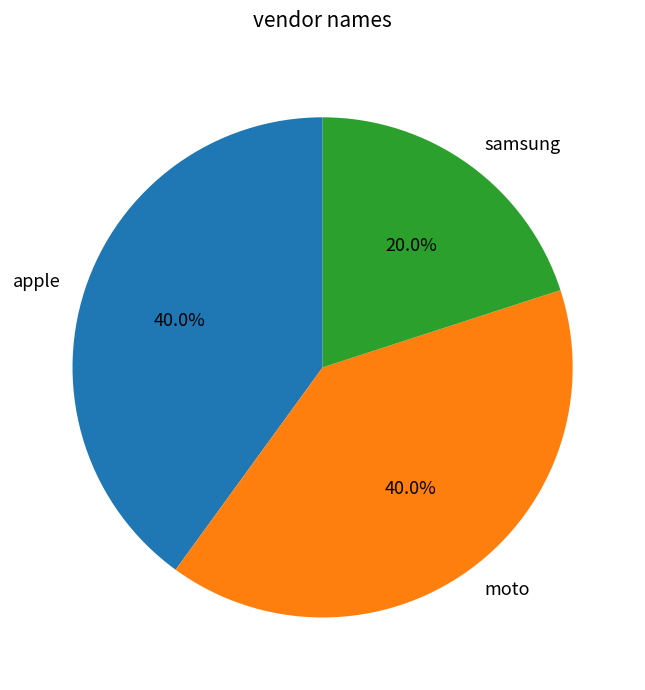

Which has a higher value, apple or samsung?

apple